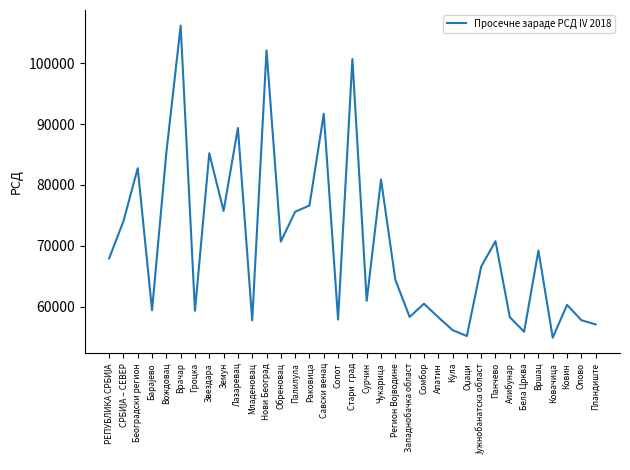

What is the difference between the values at Нови Београд and Обреновац?

31459